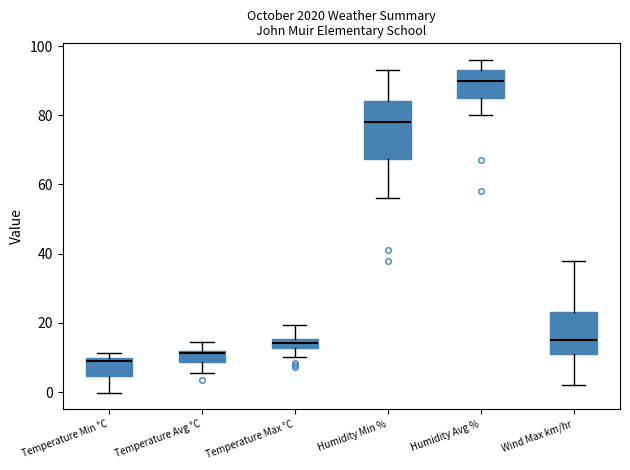

Where does the upper whisker of the box for Wind Max km/hr end on the y-axis? The values are not printed on the chart, so give them approximately, as read against the axis.

38